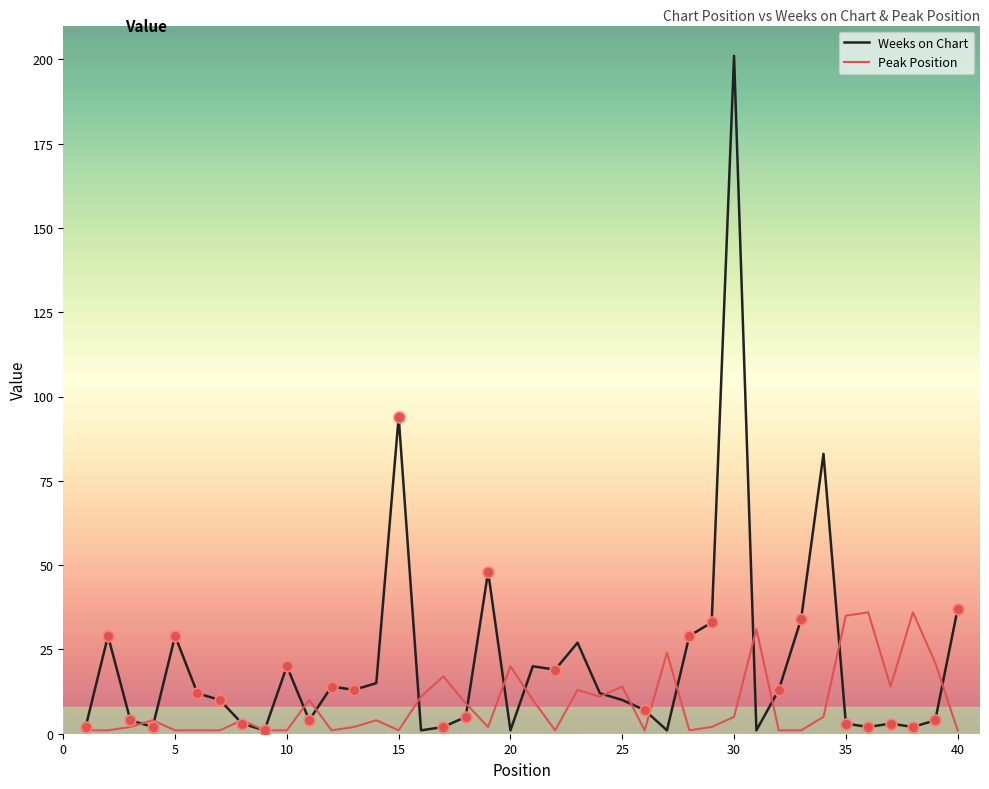

Which series has the widest spread of values?

Weeks on Chart